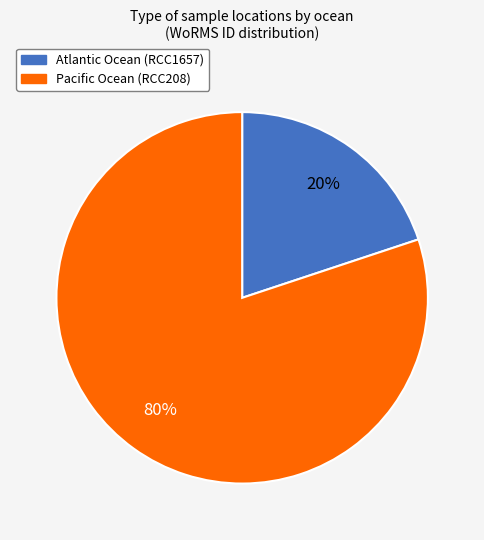

What percentage is the Atlantic Ocean (RCC1657) slice, to the nearest percent?

20%